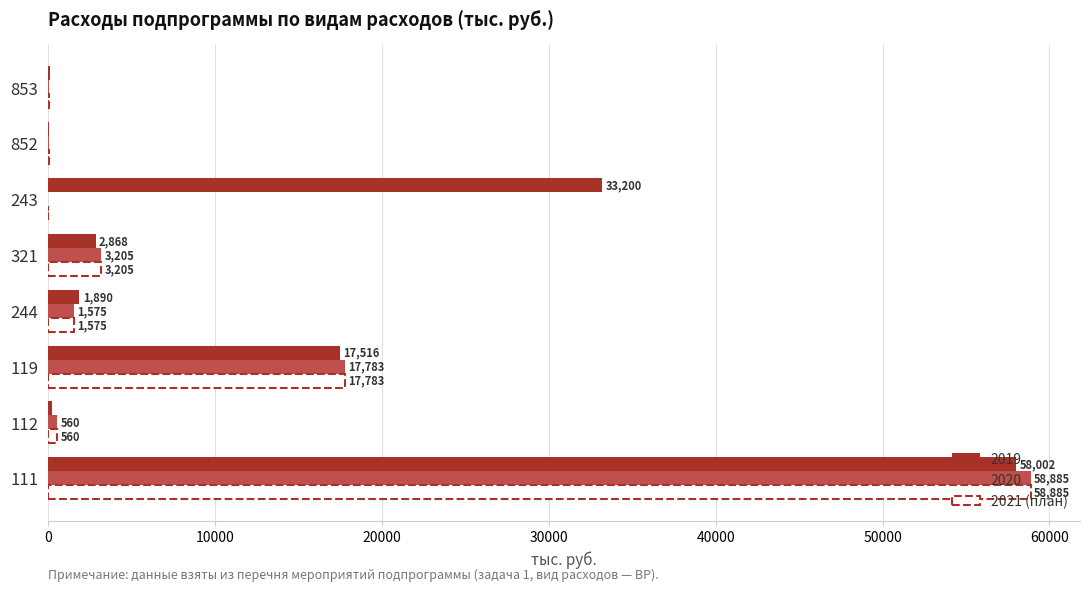

The 2019 series shows 2868.4 at 321. True or false?

True